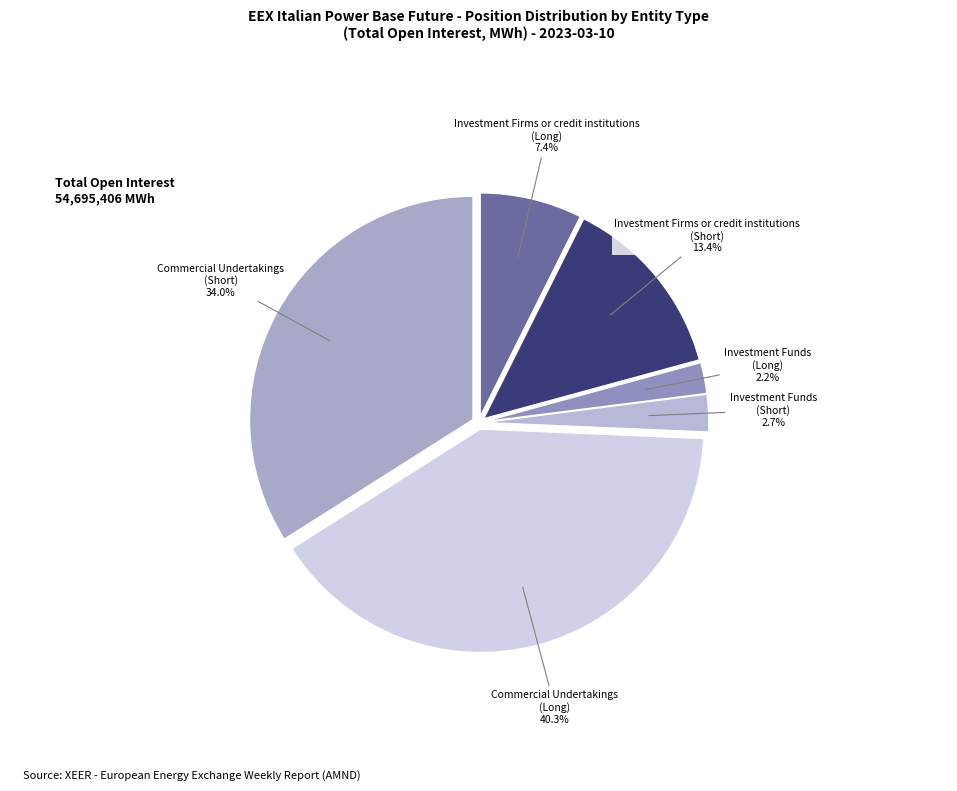

To the nearest percent, what is the combined percentage of Investment Funds (Long) and Investment Firms or credit institutions (Long)?

10%